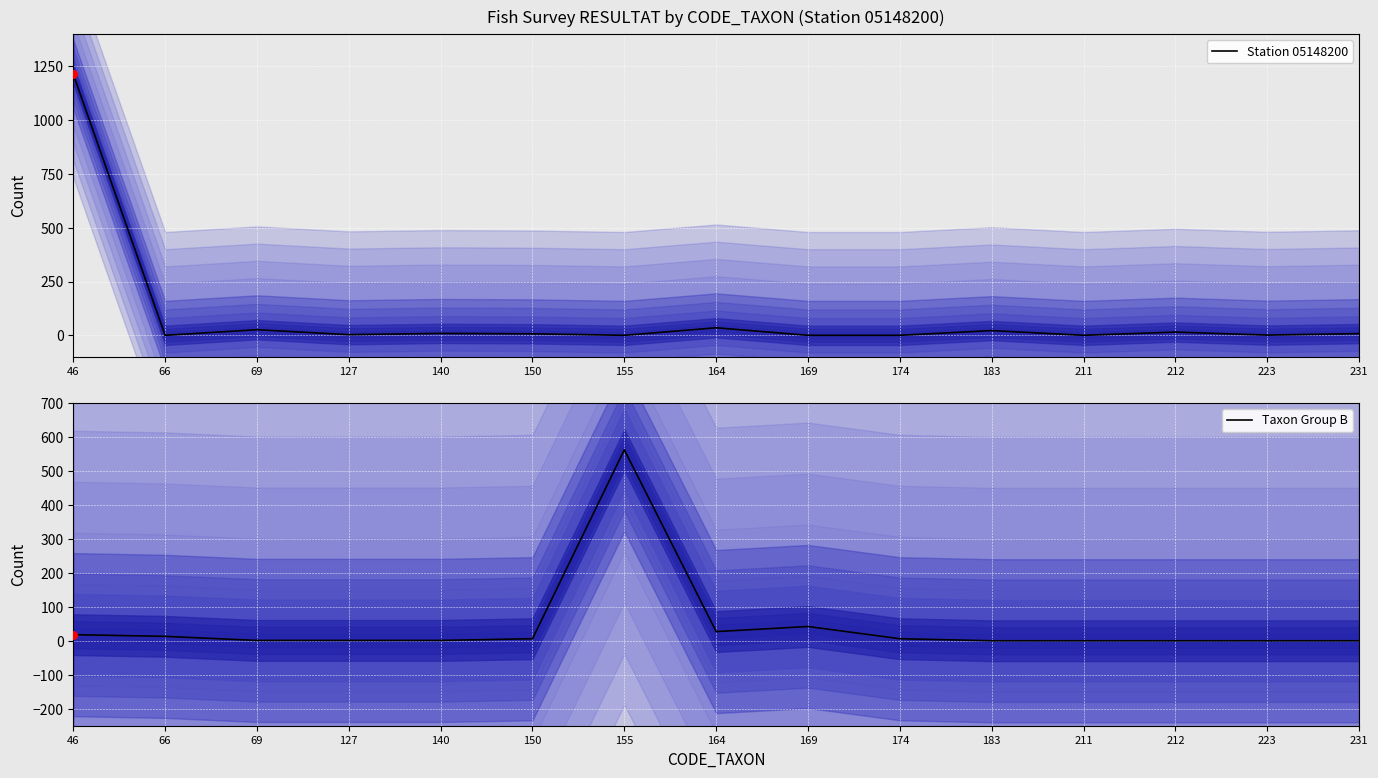

At how many categories does at least one series exceed 958?

1